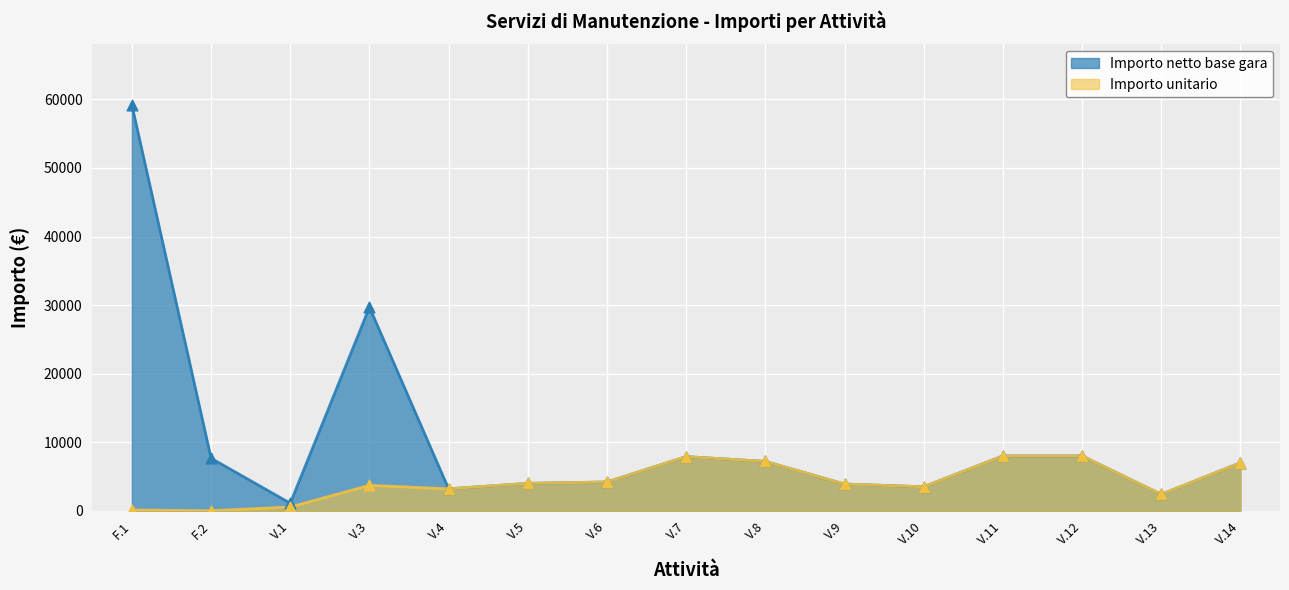

At which category is the sum across all series the highest?

F.1